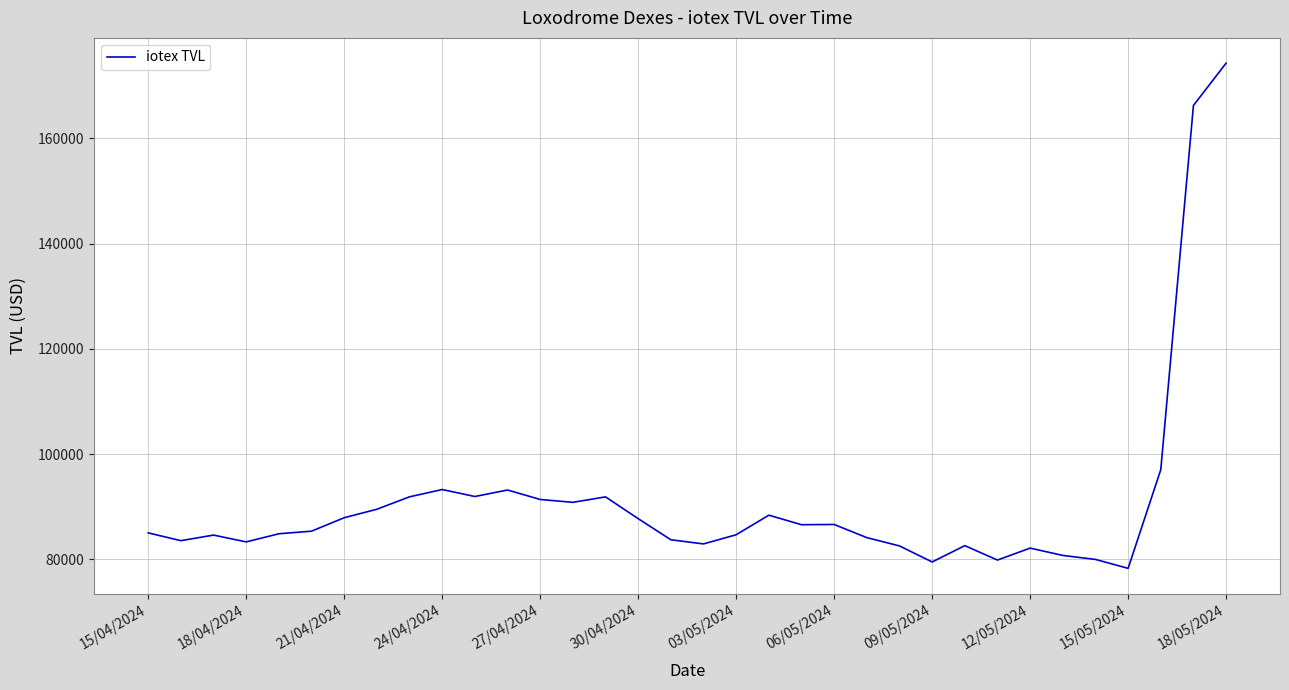

What is the maximum value shown in the chart?

174277.5